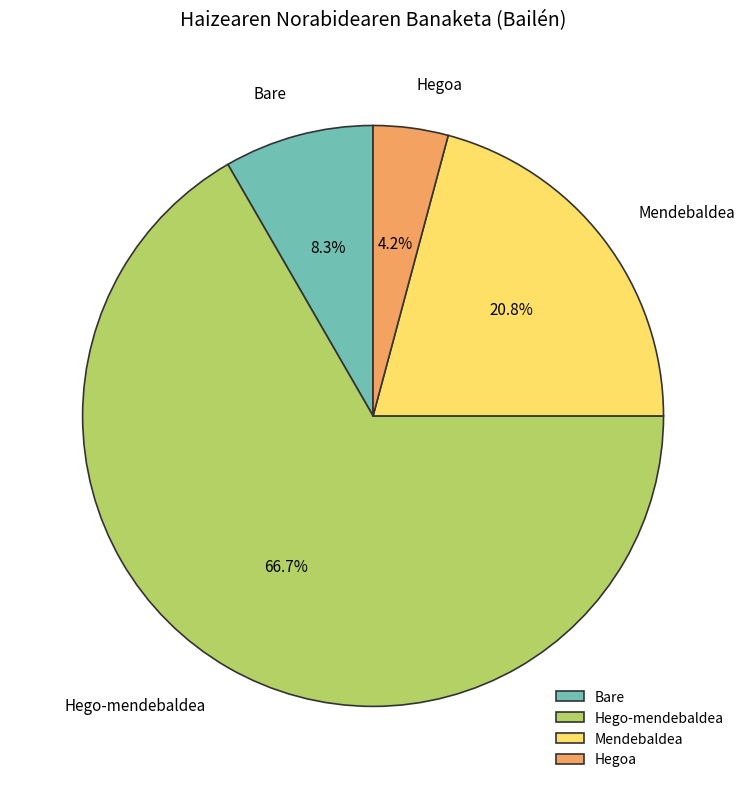

Between Hego-mendebaldea and Mendebaldea, which is larger?

Hego-mendebaldea